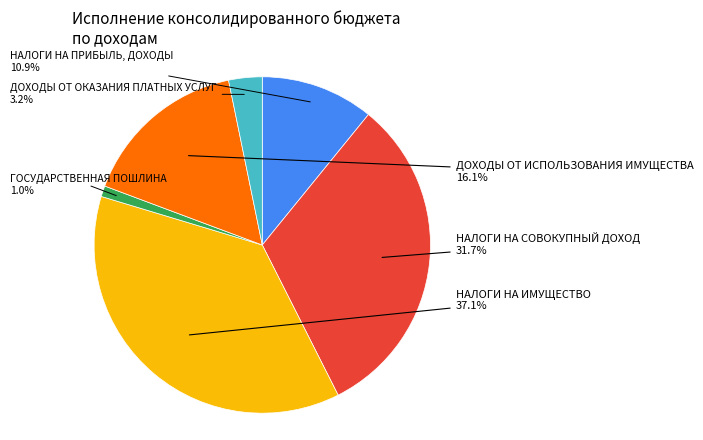

Is there any slice that represents more than half of the pie?

No